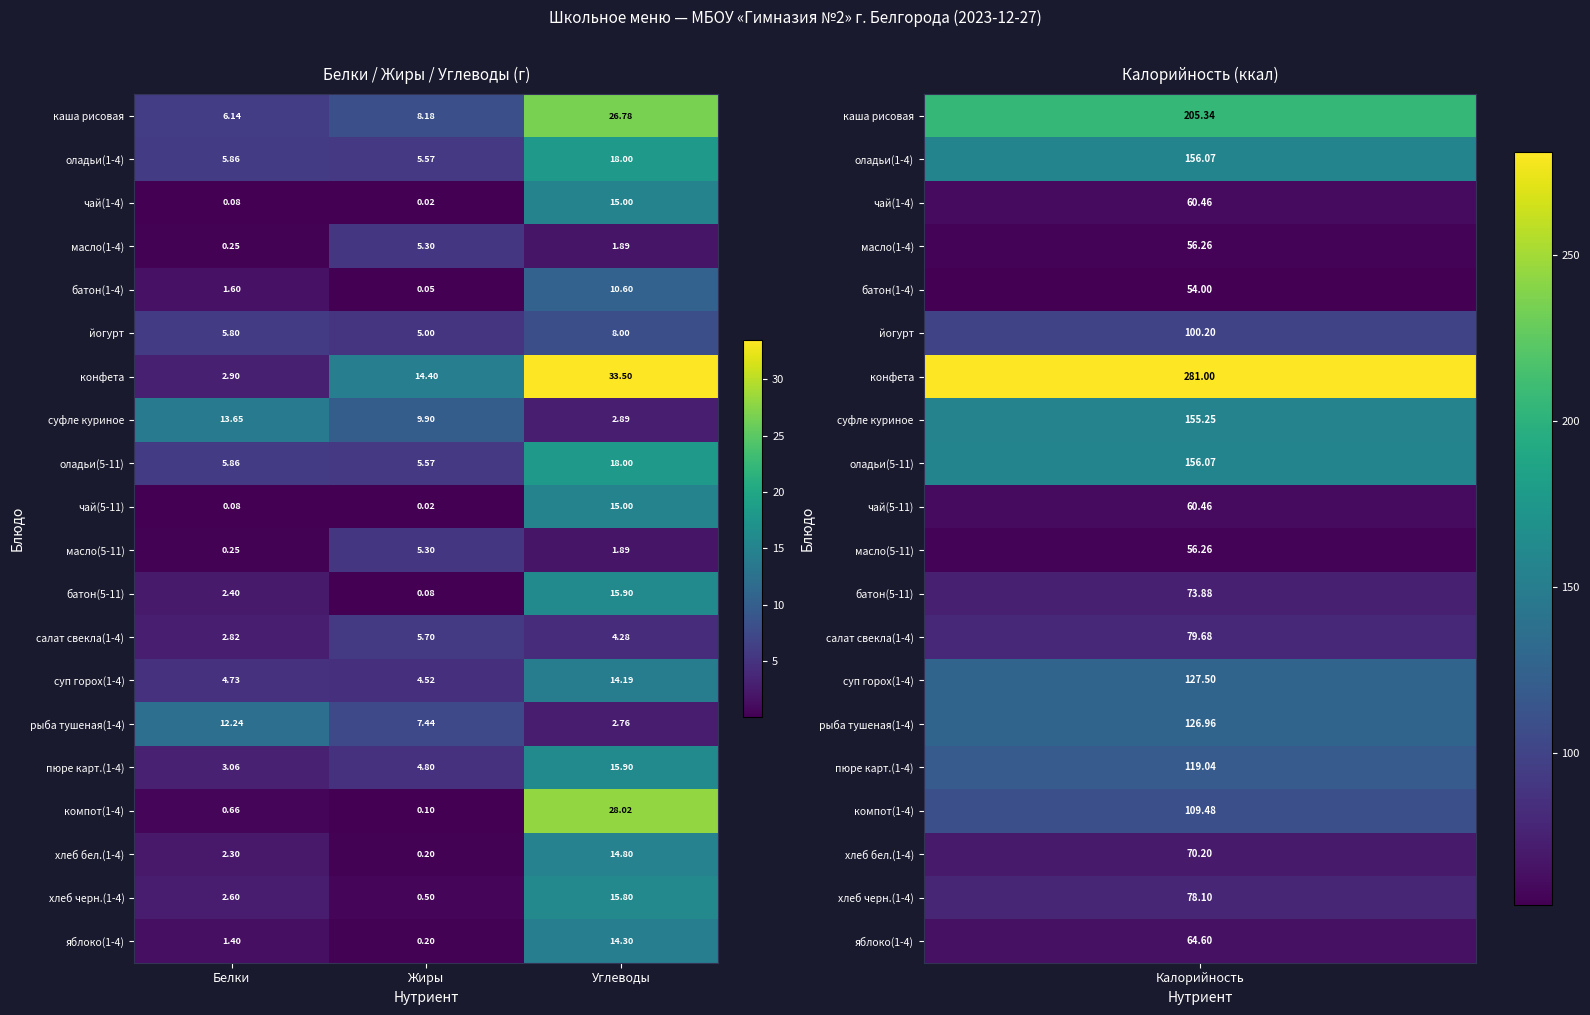

At which category is the sum across all series the highest?

Углеводы